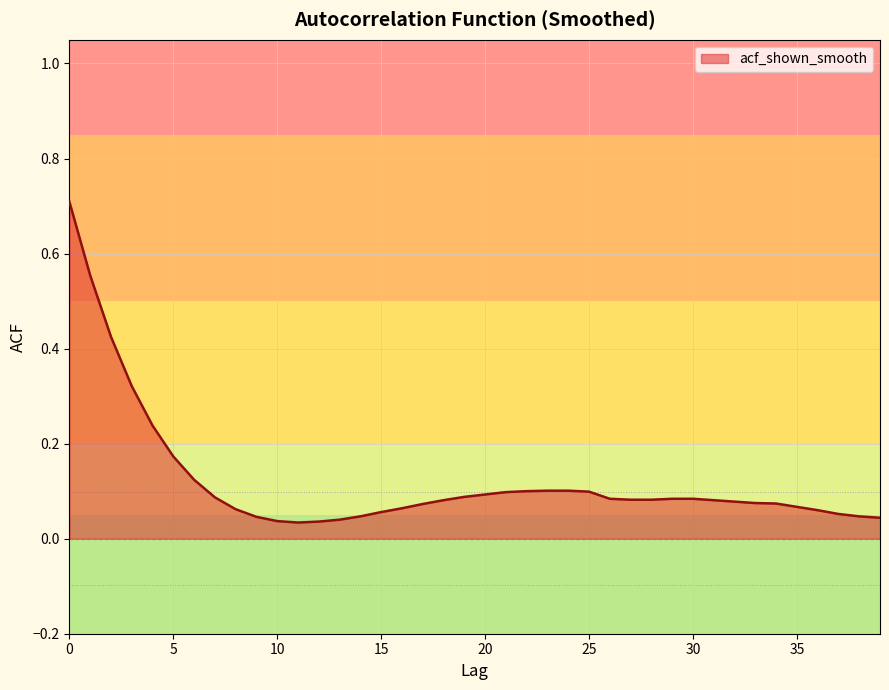

What is the maximum value shown in the chart?

0.7